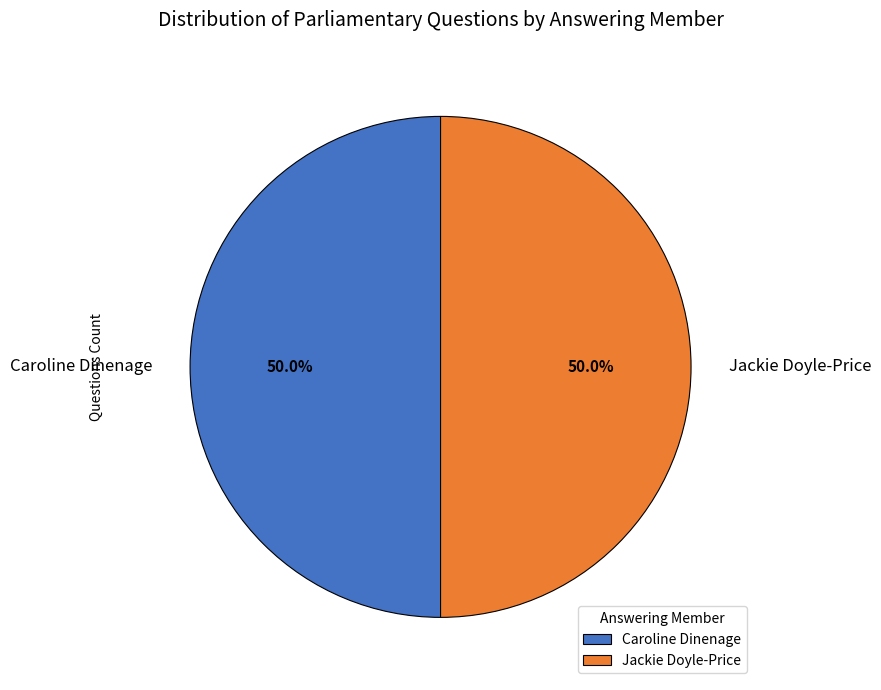

Is the sum of Caroline Dinenage and Jackie Doyle-Price greater than half?

Yes